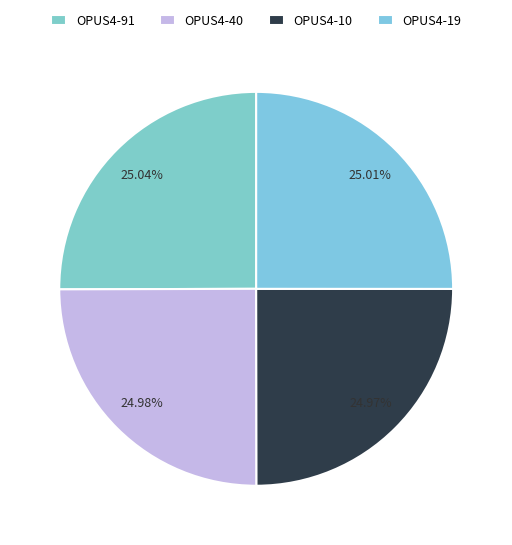

To the nearest percent, what is the average slice percentage?

25%